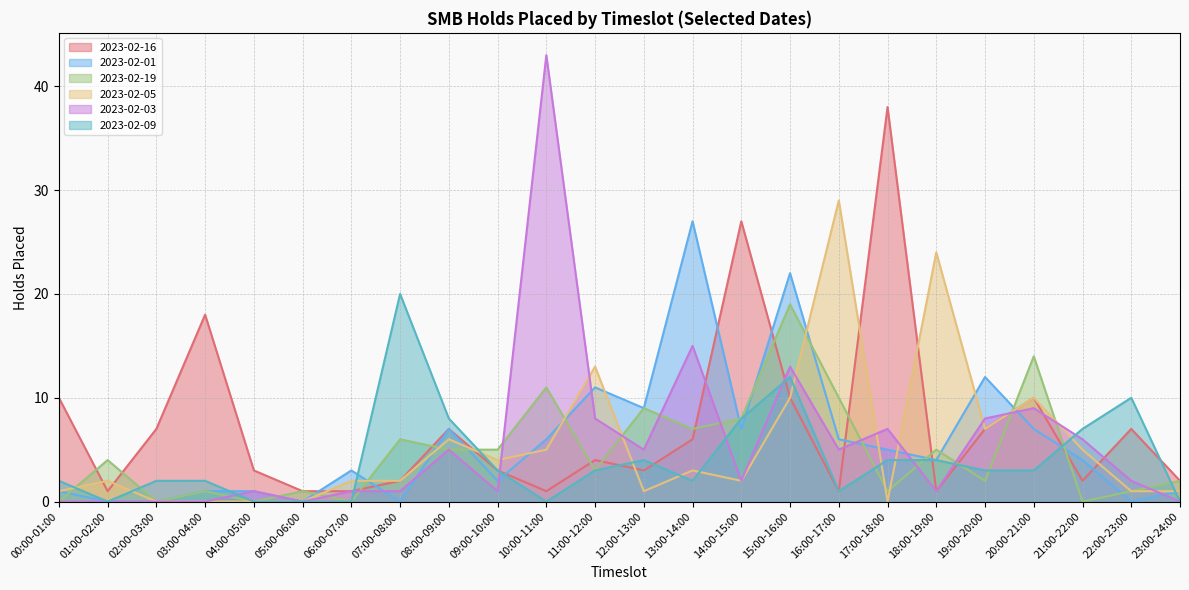

Rank the series by their maximum value, from lowest to highest.

2023-02-19, 2023-02-09, 2023-02-01, 2023-02-05, 2023-02-16, 2023-02-03